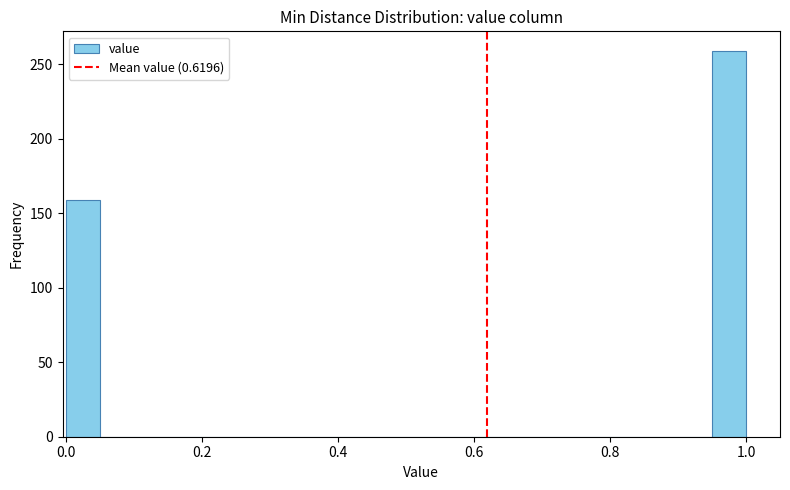

Around what value on the x-axis is the tallest bar? Give the approximate position of its centre, as read against the axis.

0.98